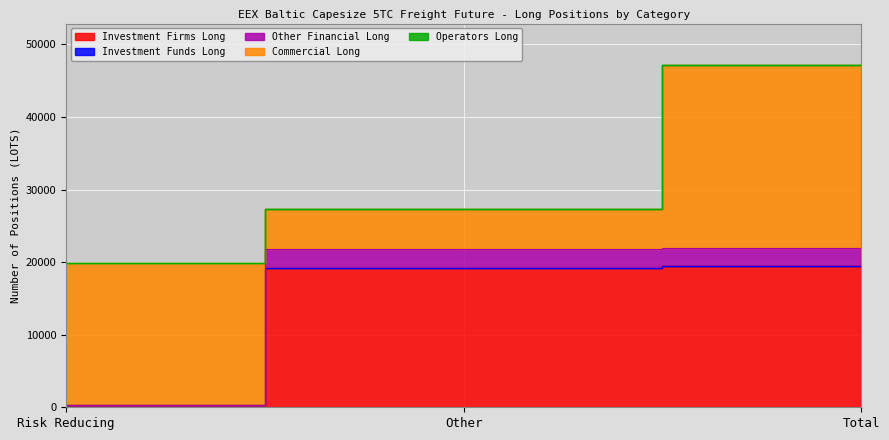

At which category is the sum across all series the highest?

Total